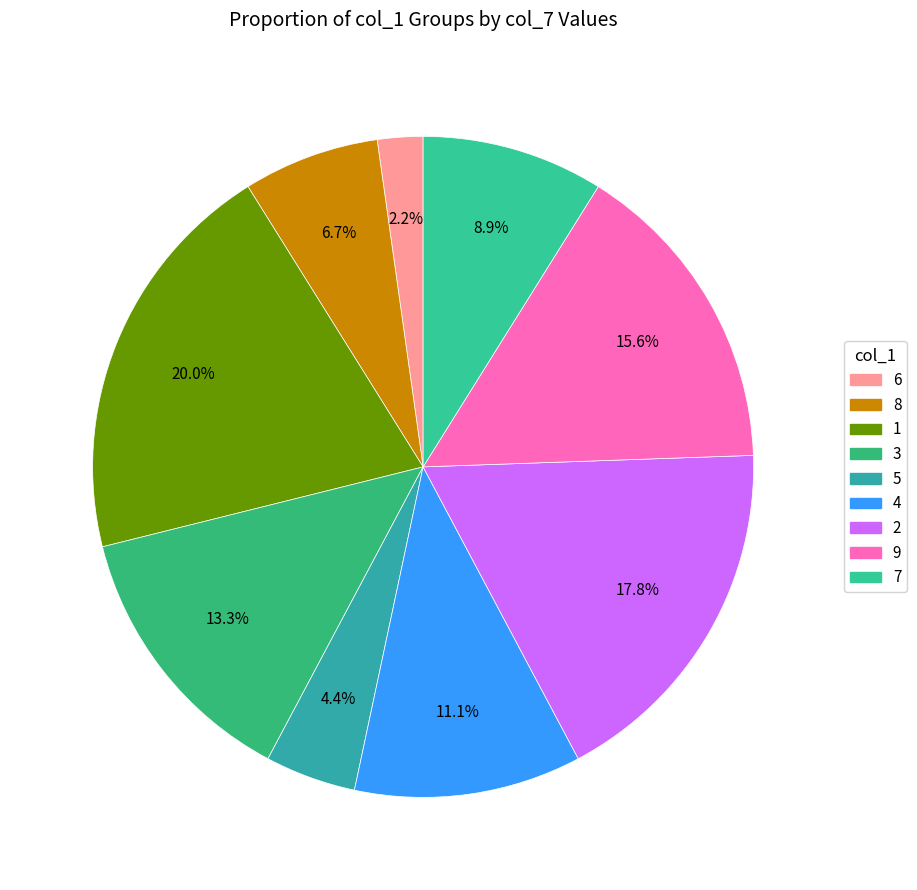

What is the smallest slice in the pie chart?

6